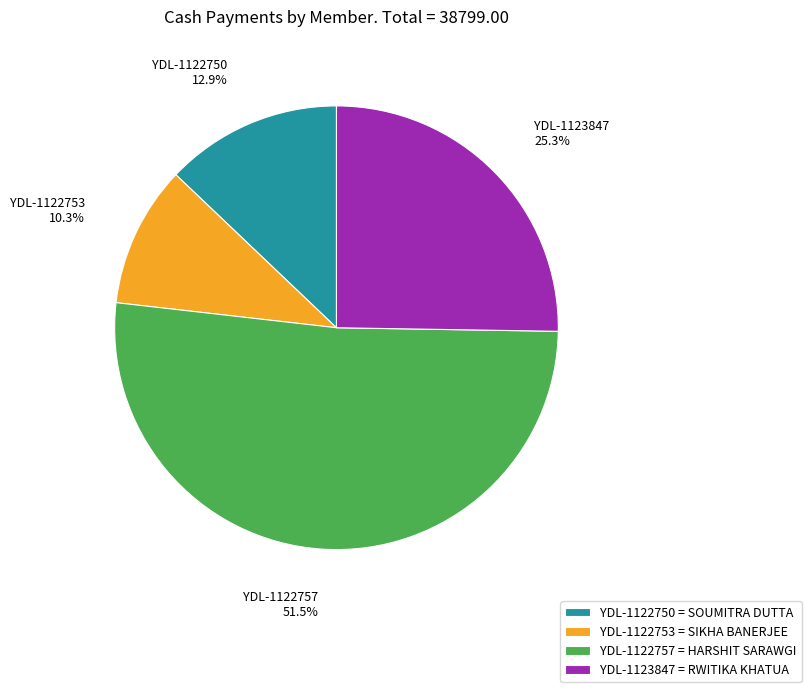

To the nearest percent, what is the difference between the largest and smallest slice percentages?

41%